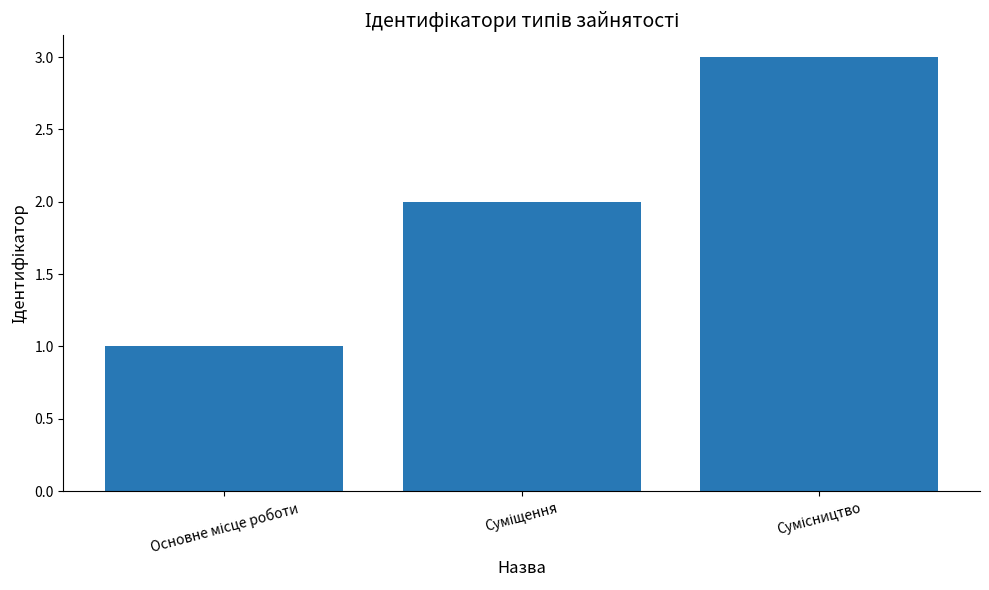

How many values are below 2?

1